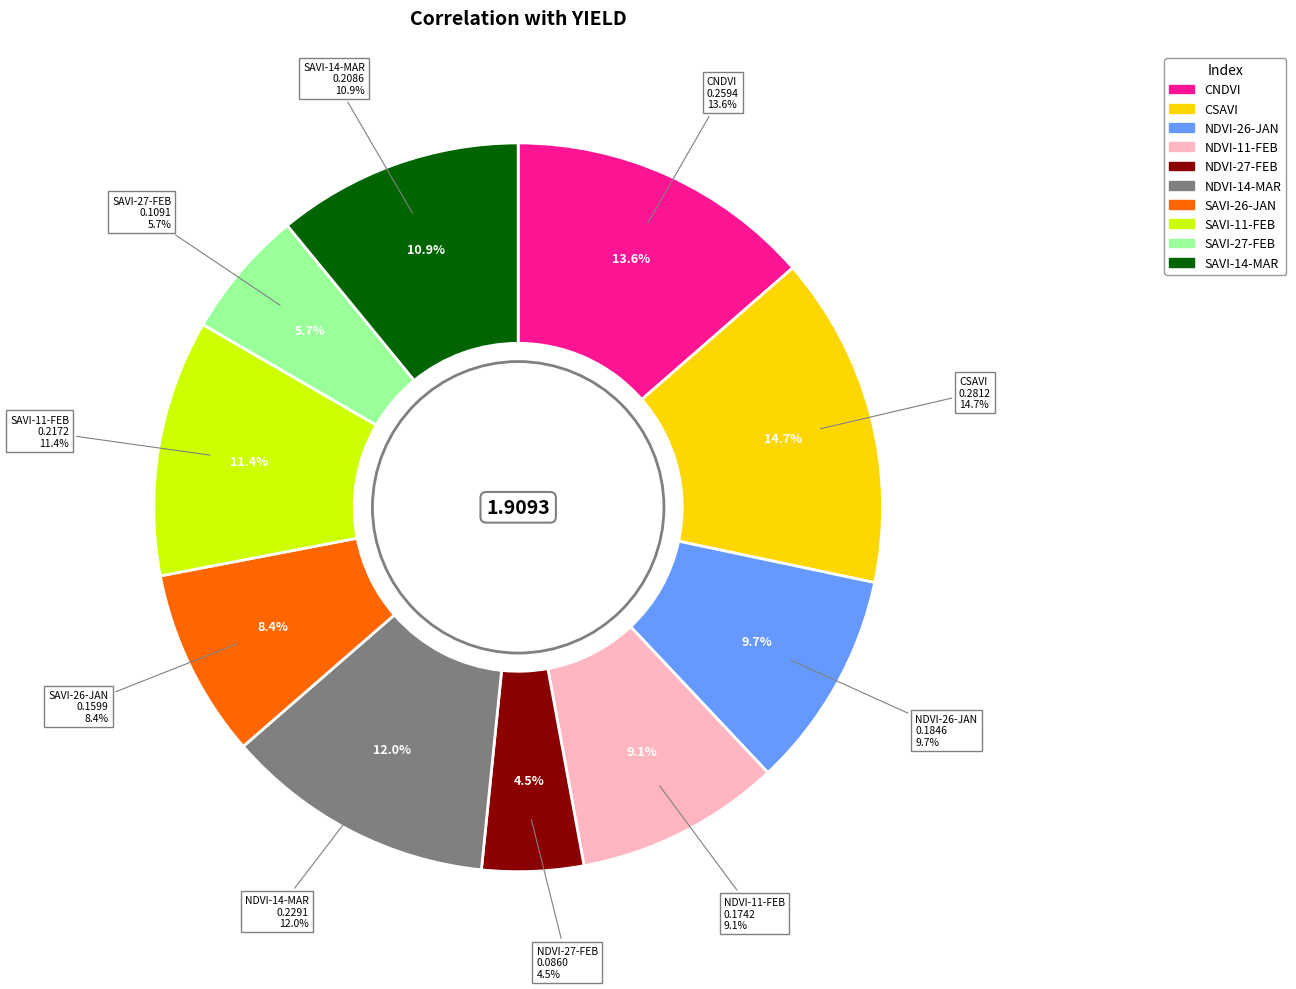

Rank the categories by value from lowest to highest.

NDVI-27-FEB, SAVI-27-FEB, SAVI-26-JAN, NDVI-11-FEB, NDVI-26-JAN, SAVI-14-MAR, SAVI-11-FEB, NDVI-14-MAR, CNDVI, CSAVI